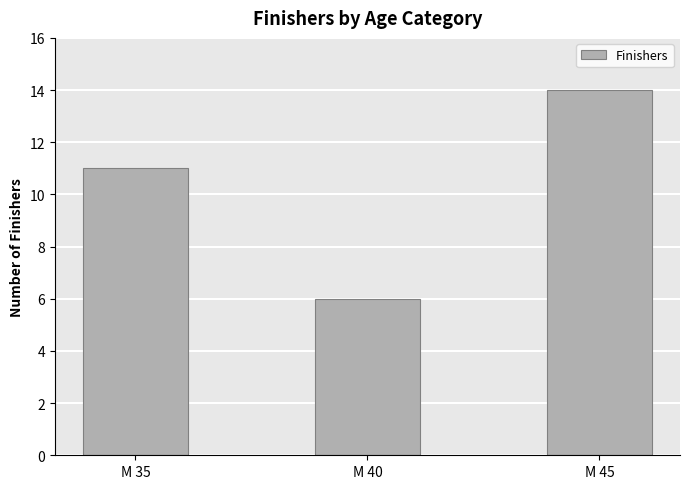

What is the value of the 2nd bar from the left?

6